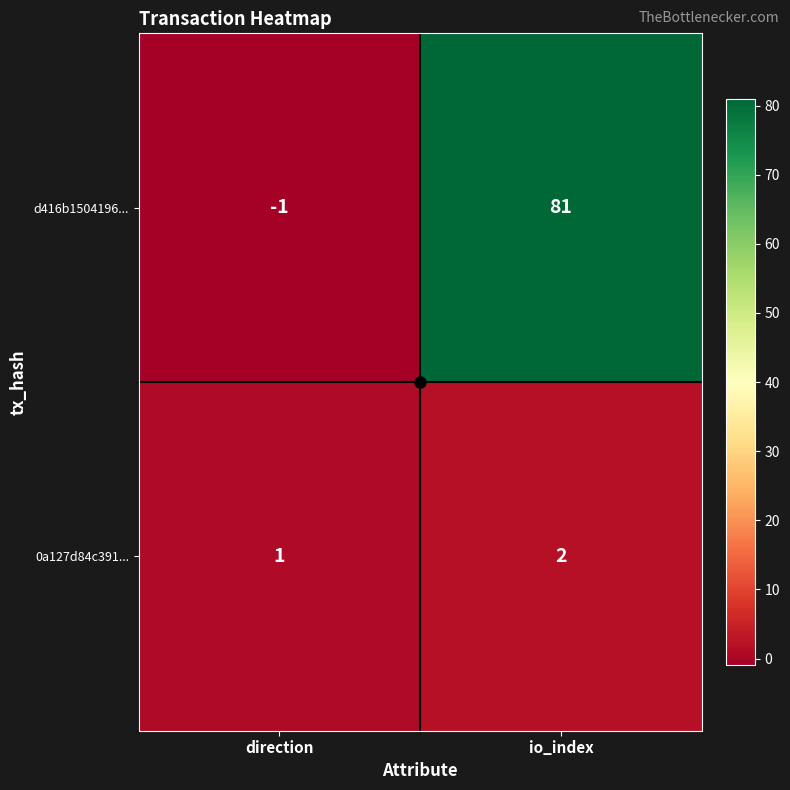

Where is d416b1504196... nearest to the value 40?

direction